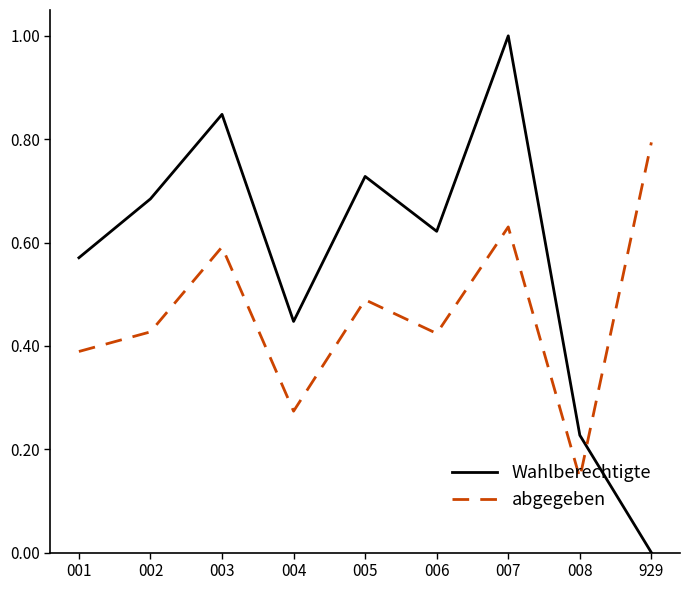

At which category does abgegeben reach its first local valley?

004